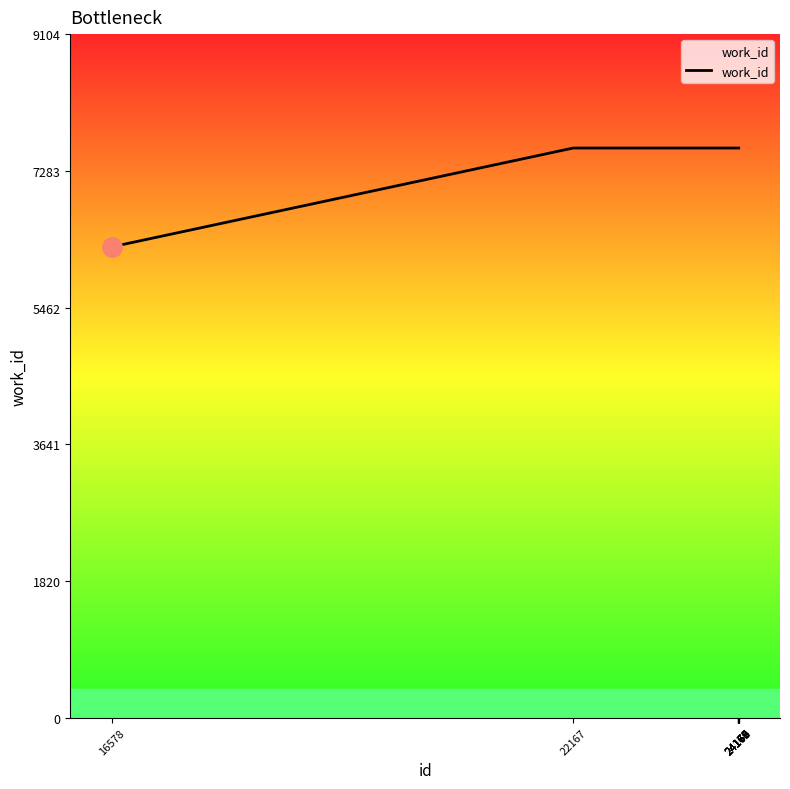

The chart shows a value of 7587 at 24171. True or false?

True